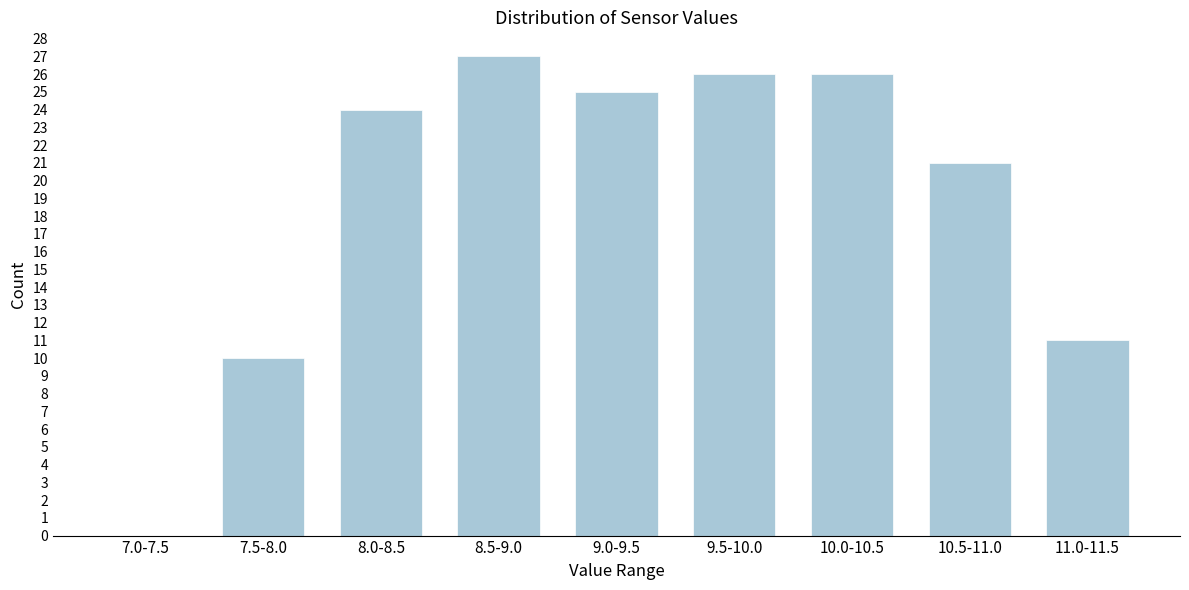

Reading left to right, what are all the values shown in this chart?

7.0-7.5=0	7.5-8.0=10	8.0-8.5=24	8.5-9.0=27	9.0-9.5=25	9.5-10.0=26	10.0-10.5=26	10.5-11.0=21	11.0-11.5=11